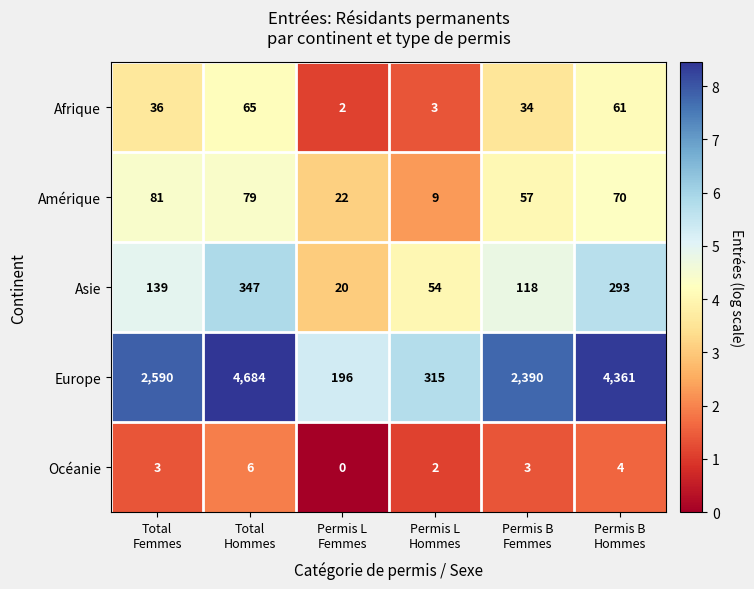

What is the spread (max minus min) of values at Permis L
Hommes?

313